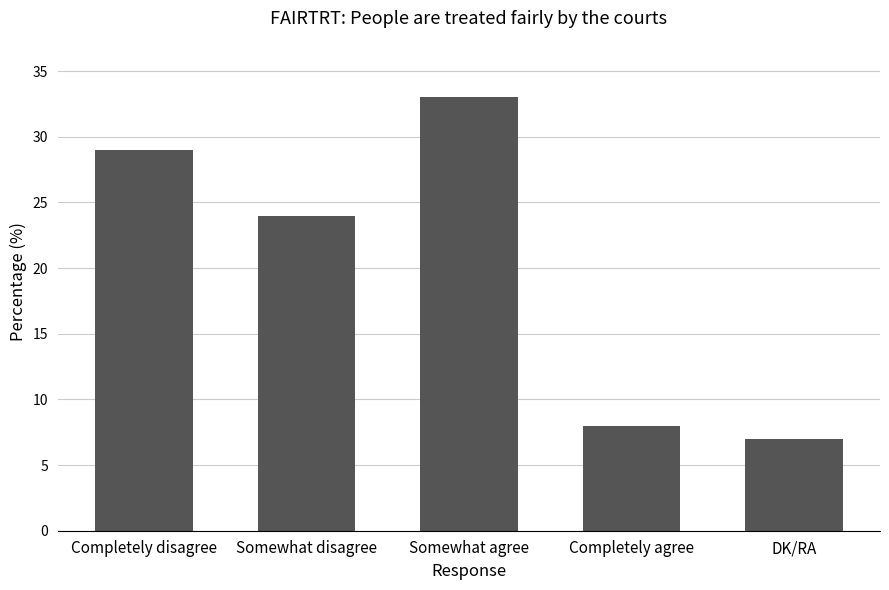

What is the smallest value displayed?

7